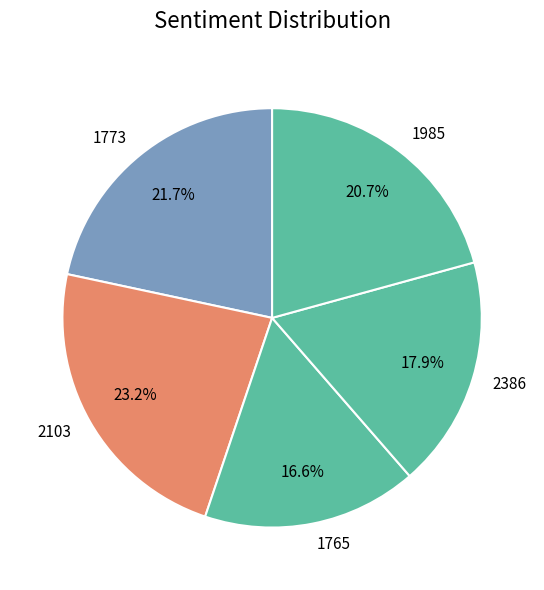

Between 1773 and 2386, which is larger?

1773